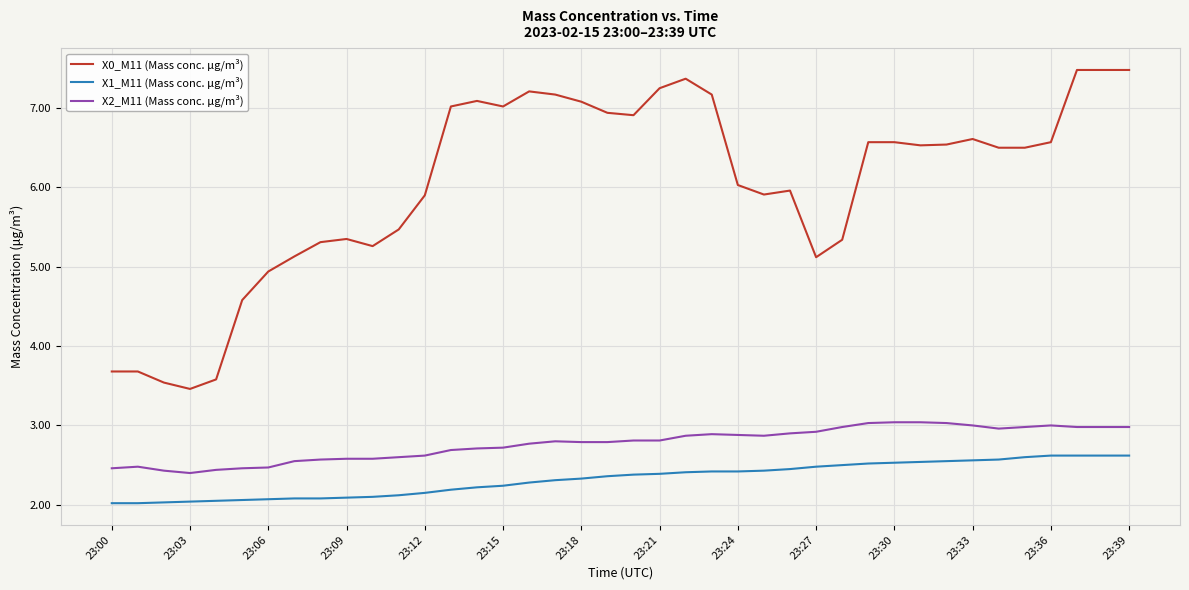

True or false: X2_M11 (Mass conc. μg/m³) and X1_M11 (Mass conc. μg/m³) intersect in this chart.

False